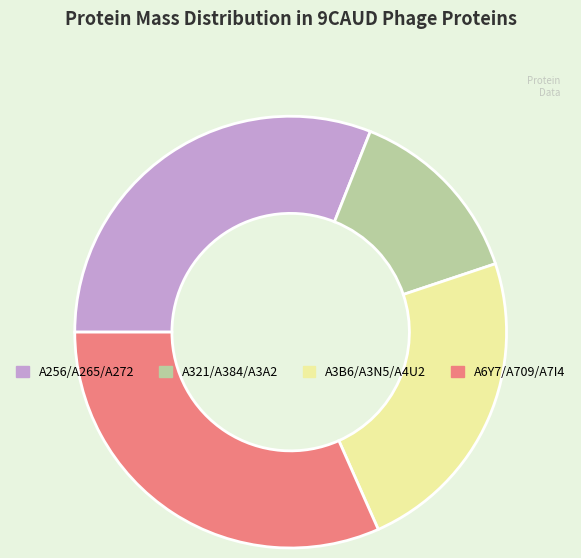

Approximately how many times larger is the value at A256/A265/A272 compared to A6Y7/A709/A7I4?

1.0